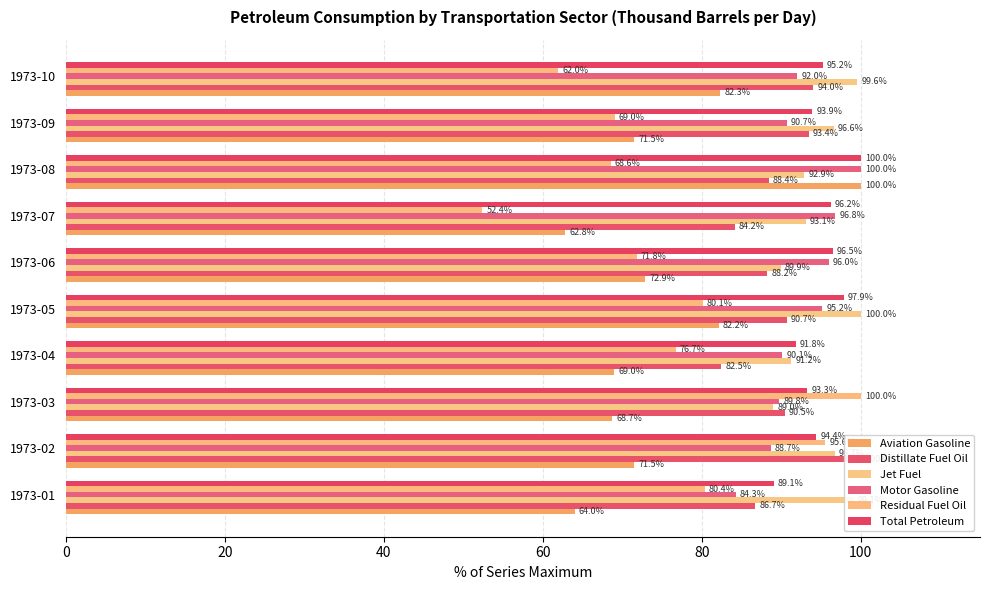

How many bars are there in each group?

6